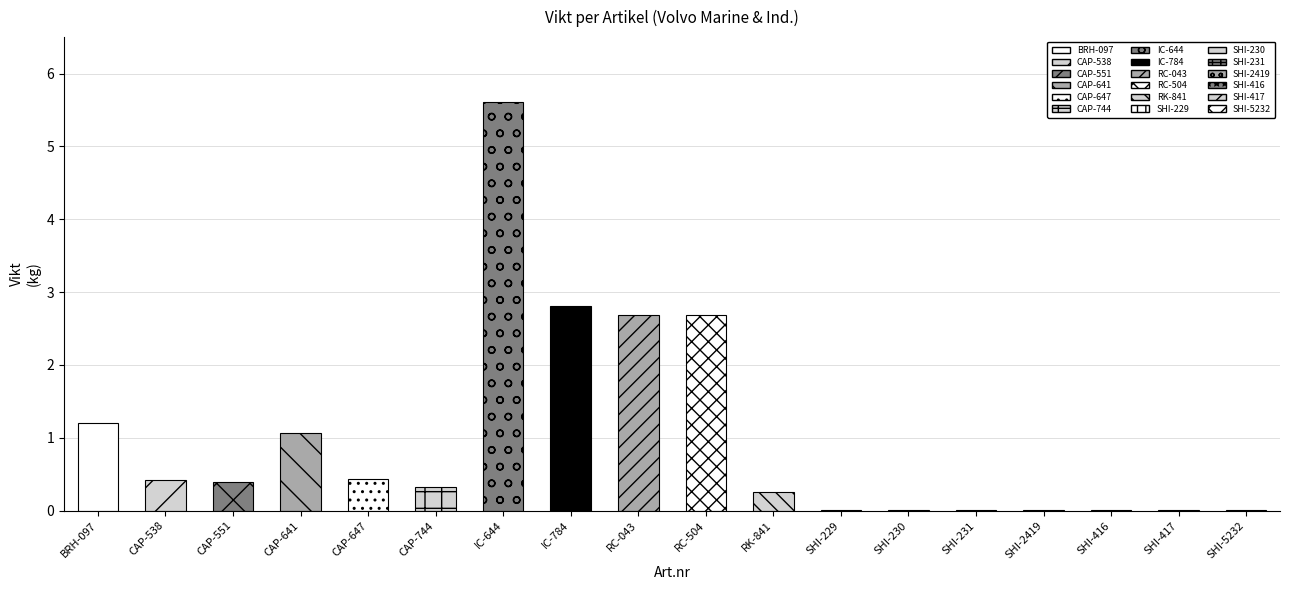

What is the label of the 3rd bar from the right?

SHI-416